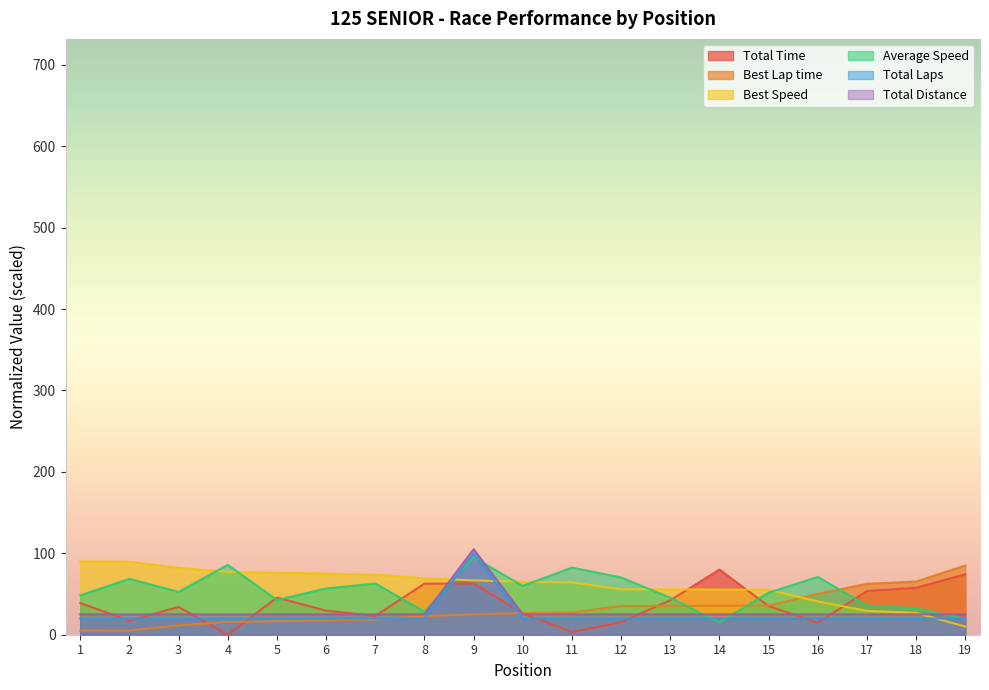

True or false: Total Laps has a value of 20.0 at 11.

True